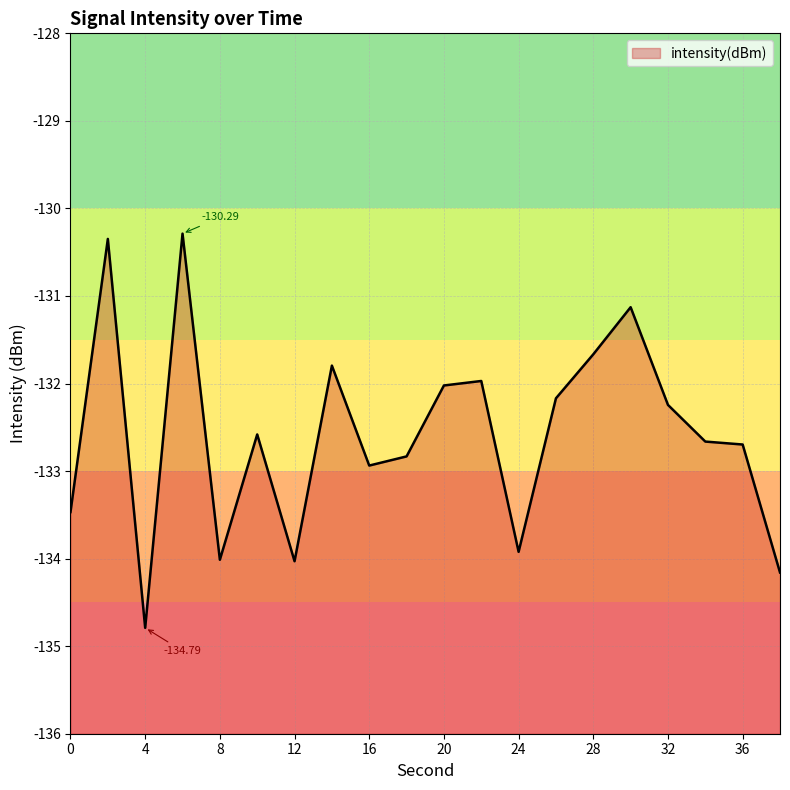

Is it true that the value at 34 is -234.0?

False